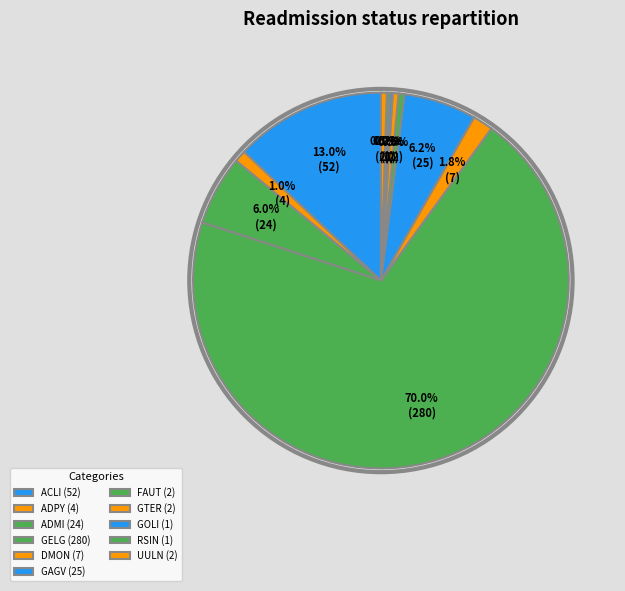

Count the number of slices in the pie.

11